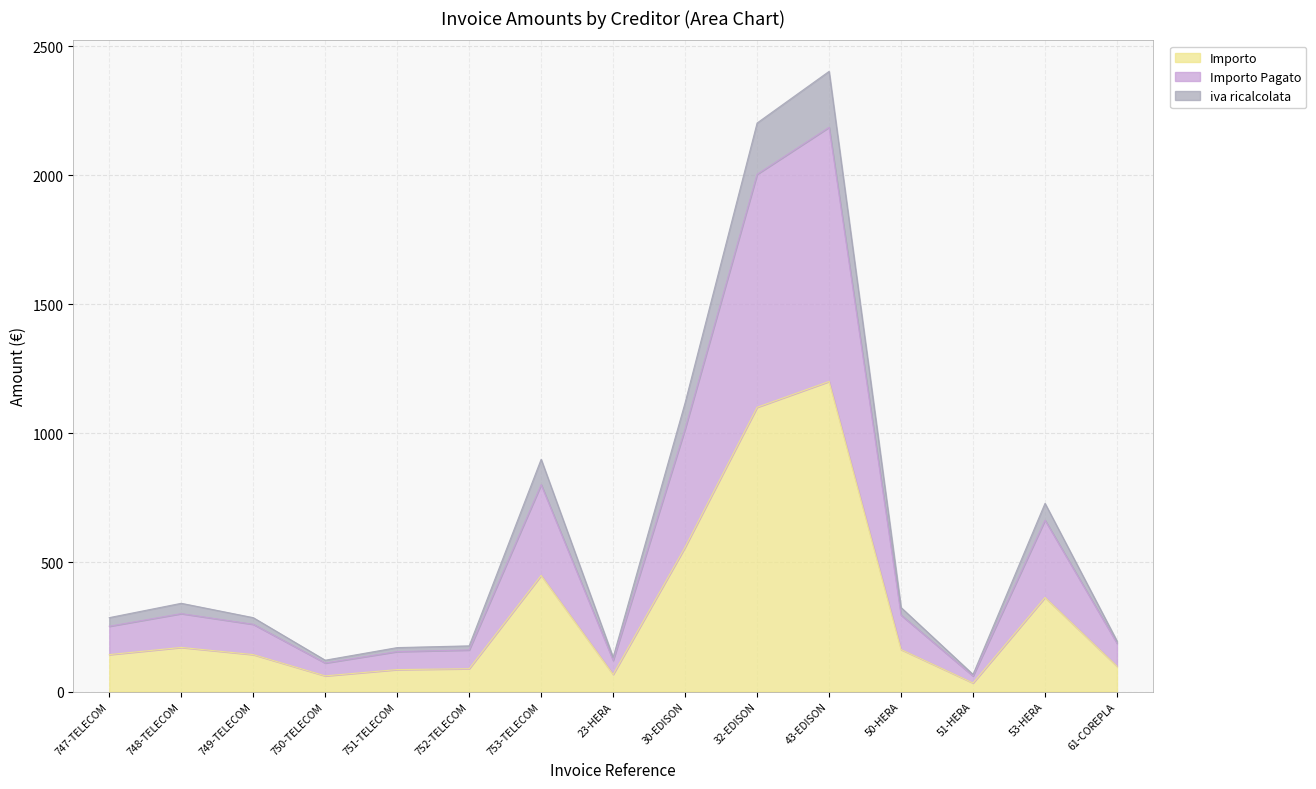

True or false: Importo and Importo Pagato cross at least once.

False